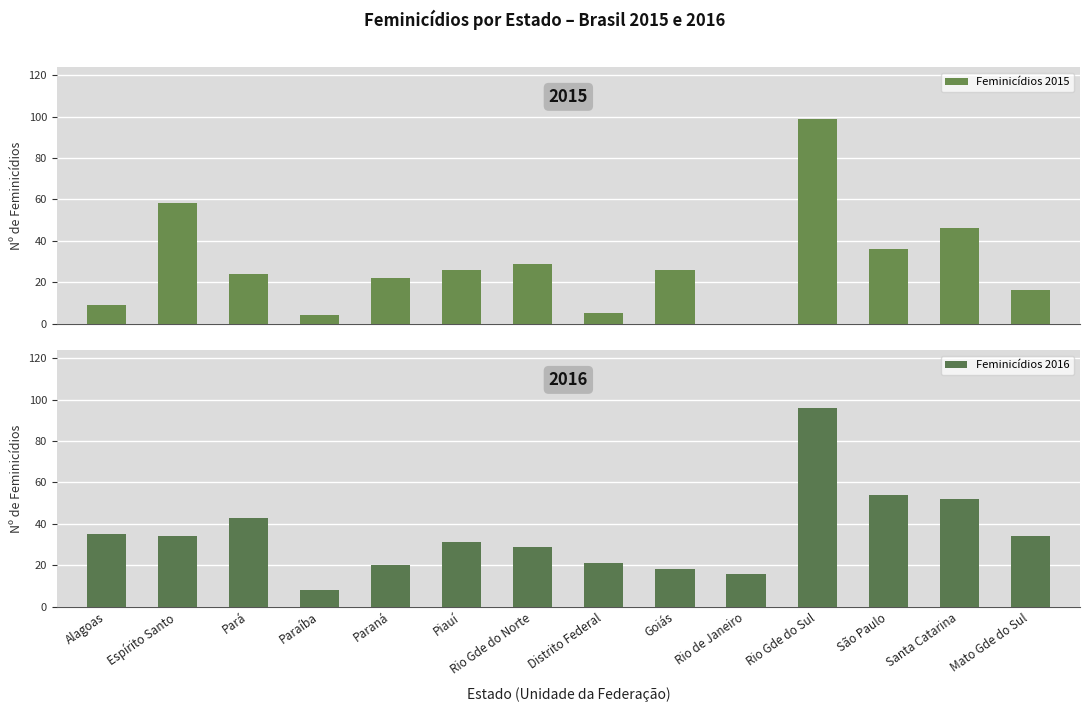

Is it true that Feminicídios 2015 equals 36 at São Paulo?

True